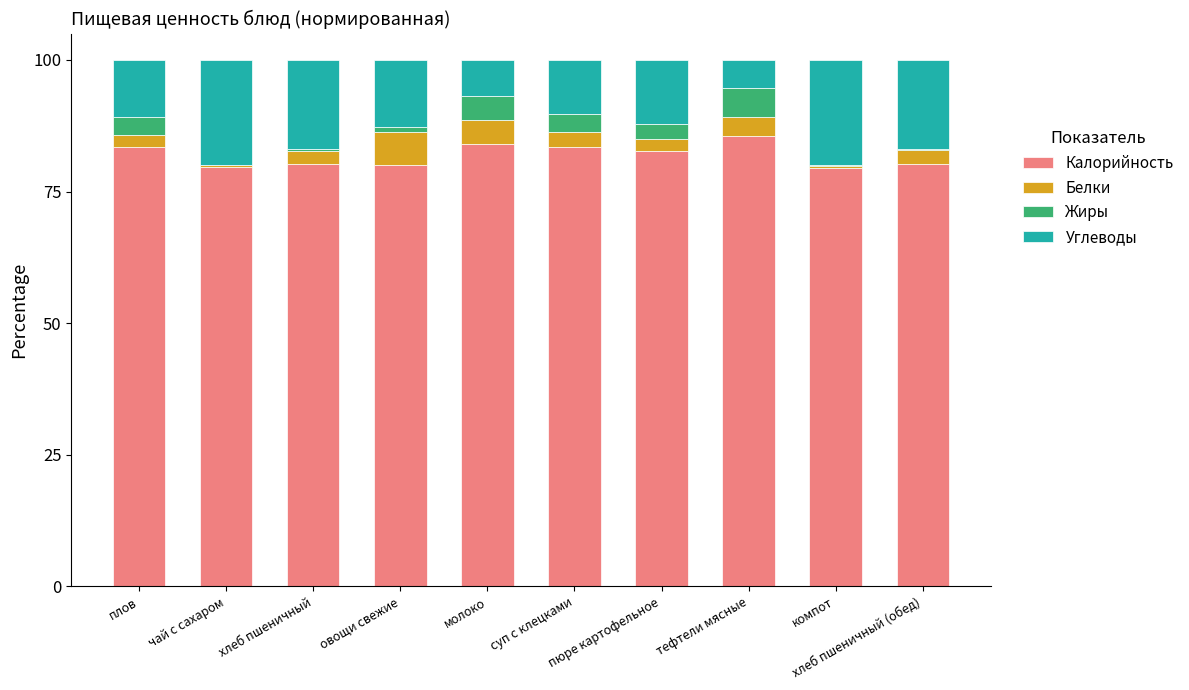

What is the difference between the maximum and minimum values in the Углеводы series?

14.6